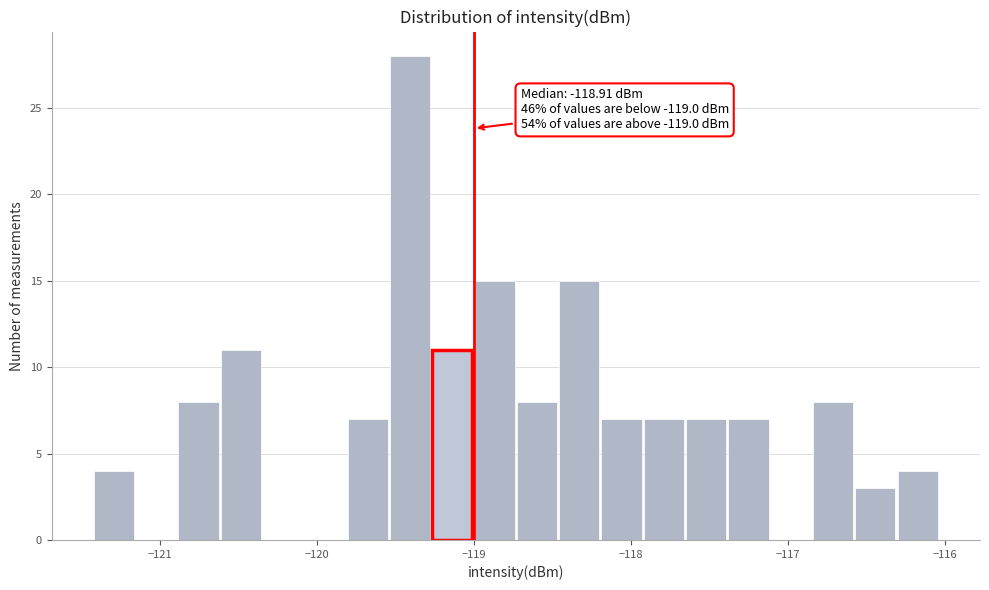

Read against the x-axis, roughly where is the centre of the tallest bar?

-119.4